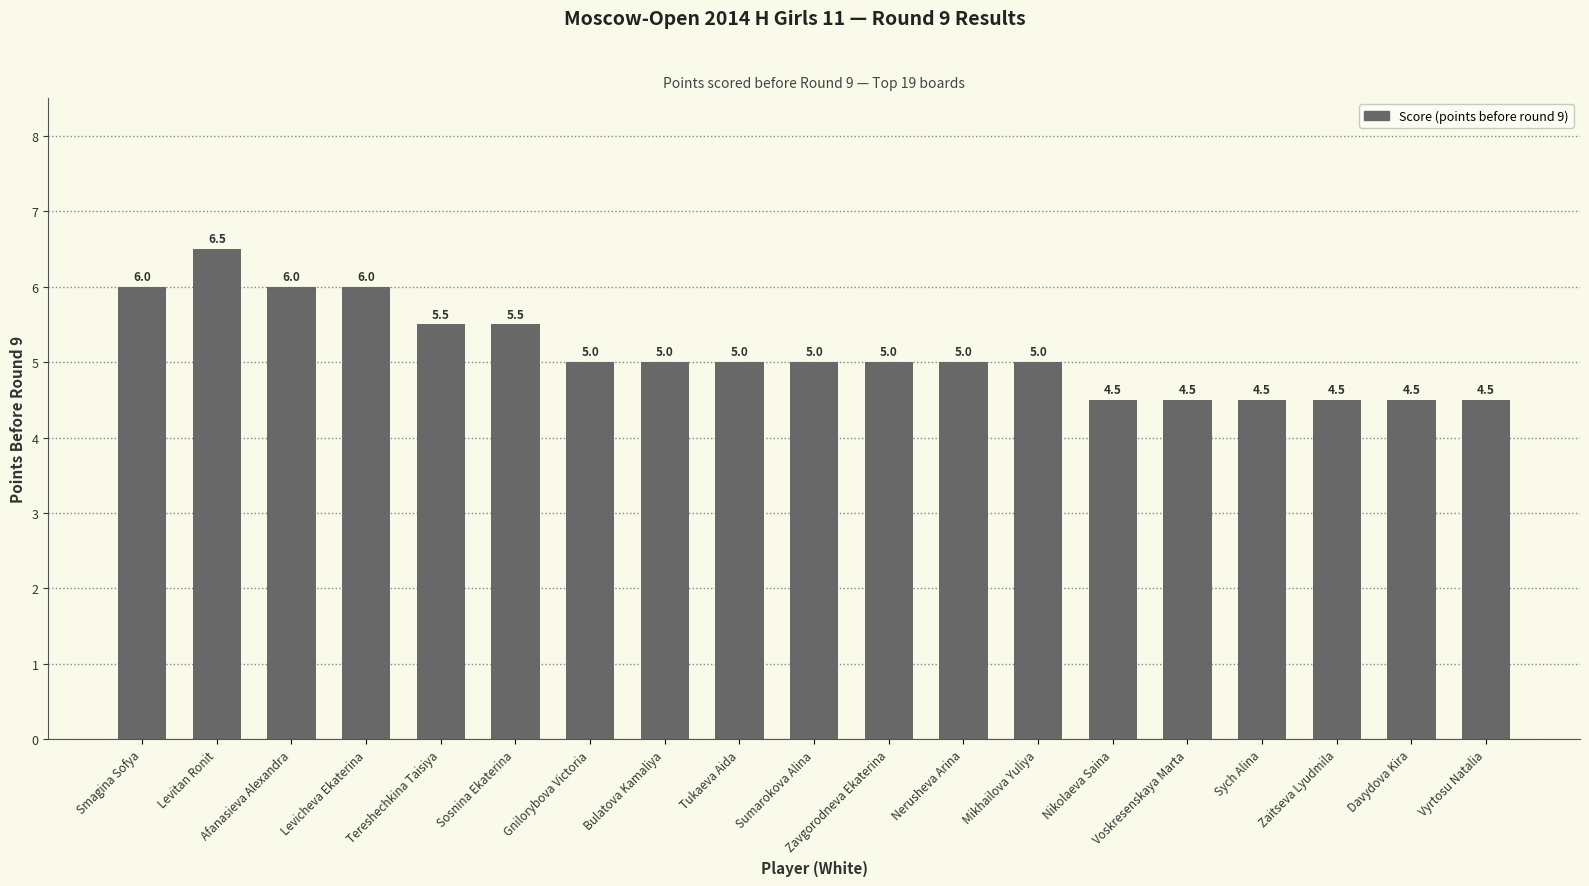

Reading left to right, what are all the values shown in this chart?

6.0	6.5	6.0	6.0	5.5	5.5	5.0	5.0	5.0	5.0	5.0	5.0	5.0	4.5	4.5	4.5	4.5	4.5	4.5